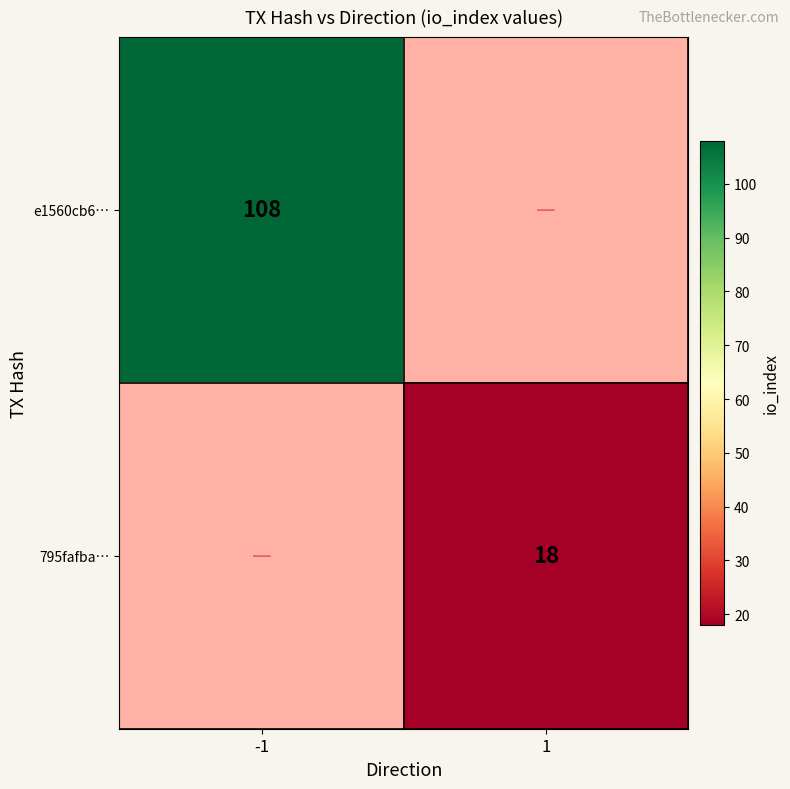

Is it true that 795fafba… equals 18 at 1?

True